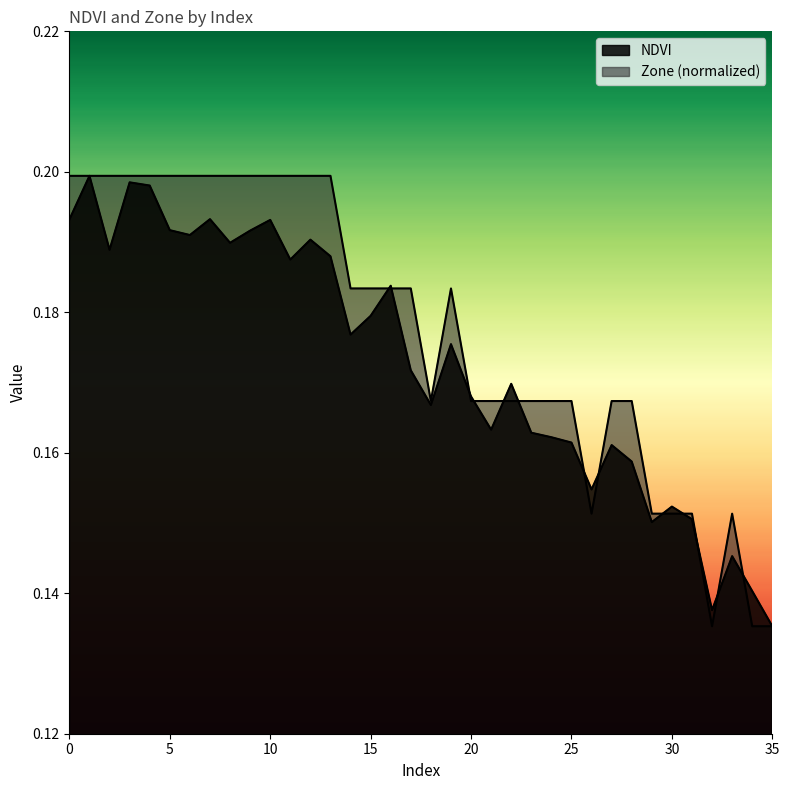

Count the NDVI values in the range 0 to 1.

36